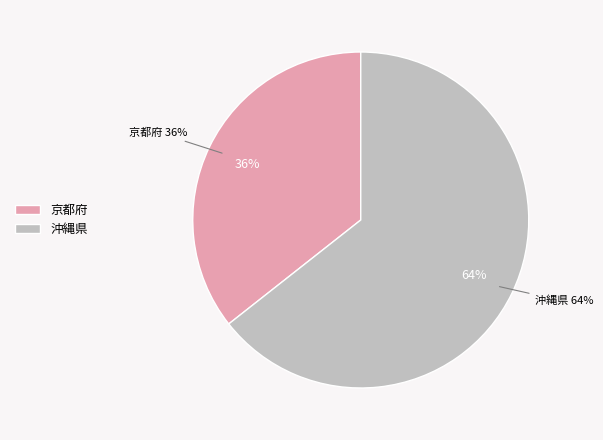

Which category has the biggest portion of the pie?

沖縄県